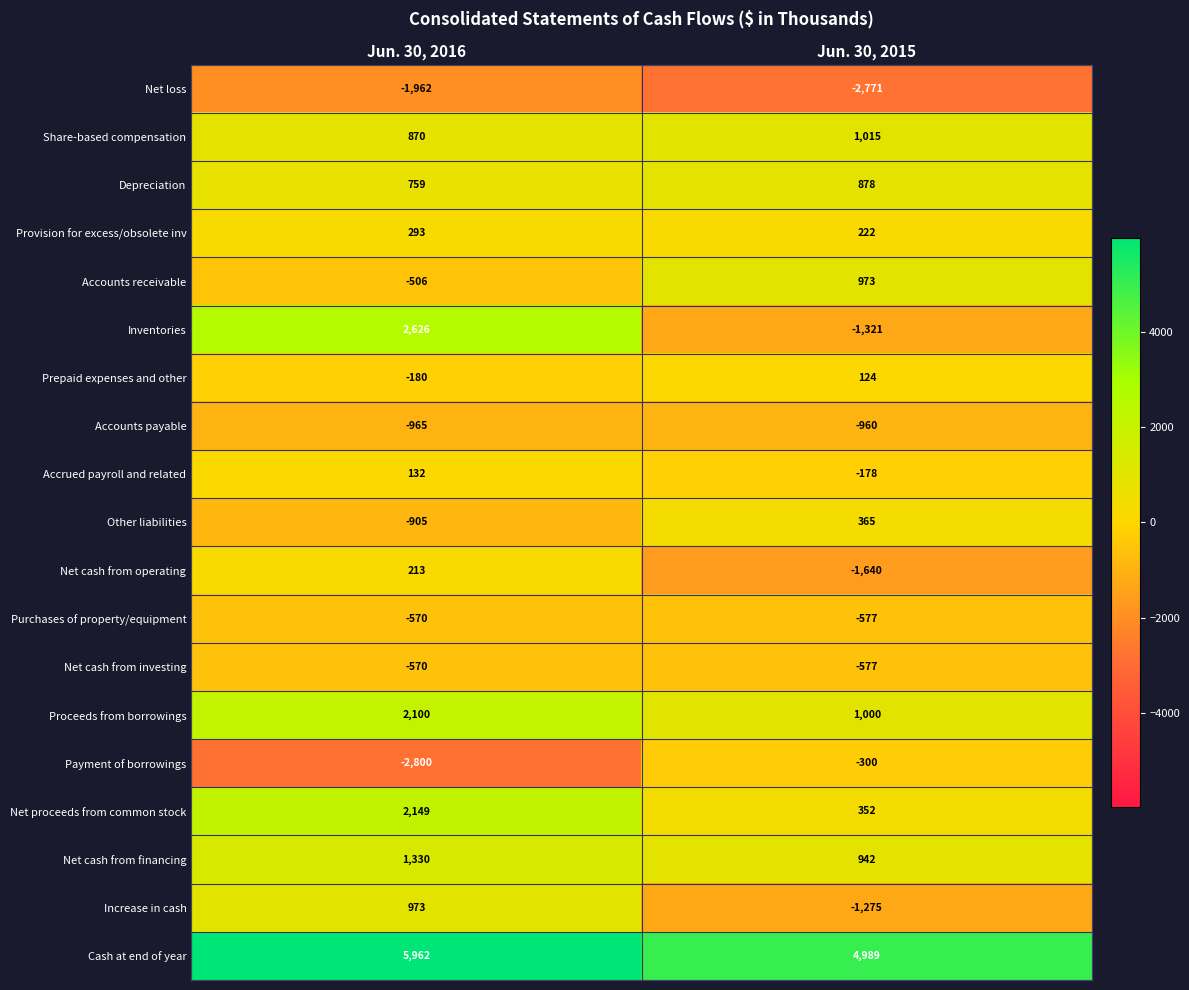

Which series has the widest spread of values?

Inventories